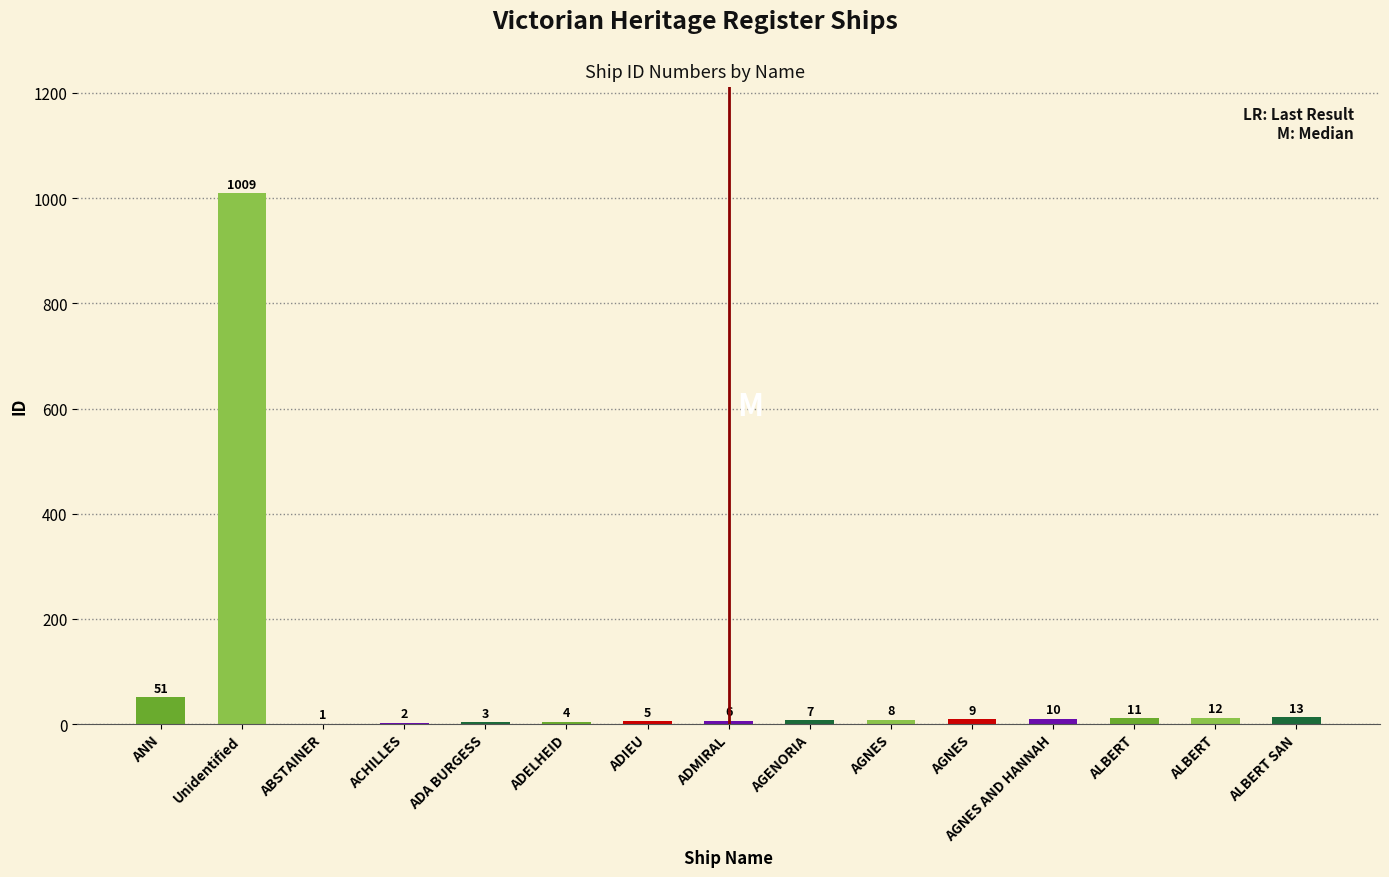

Are the bars horizontal?

No